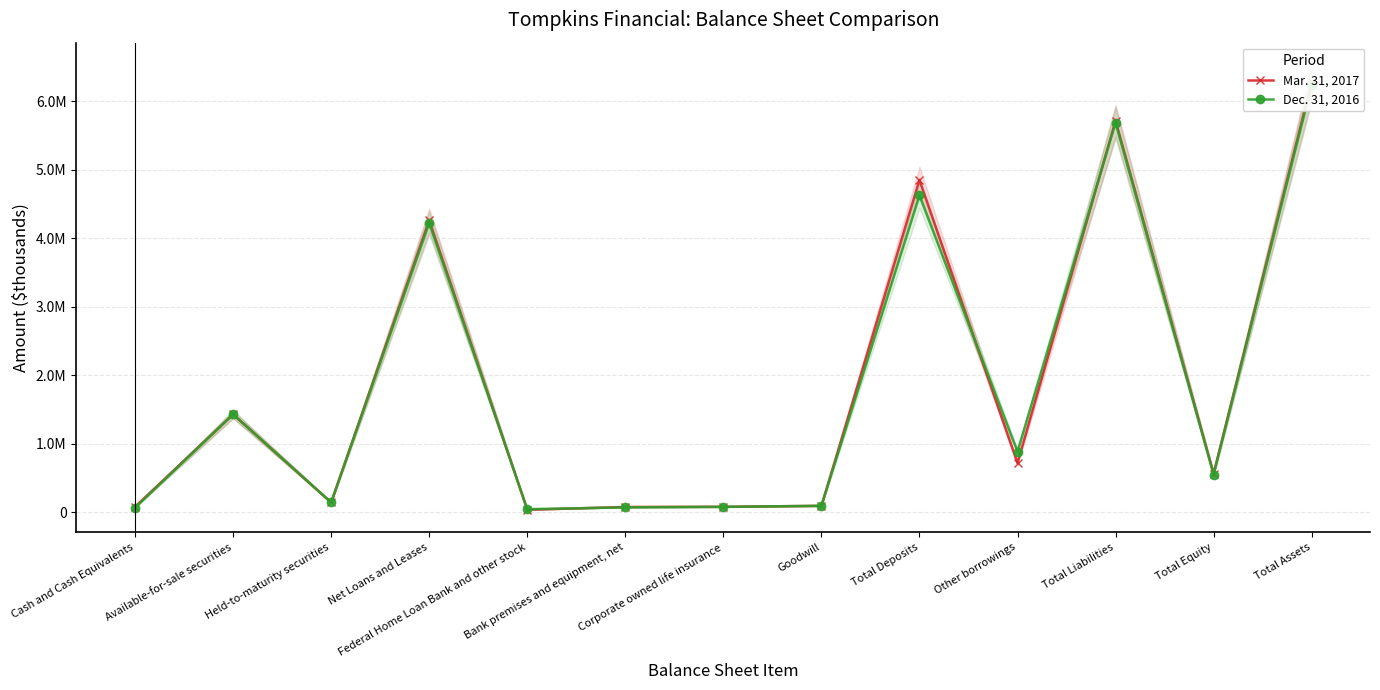

What is the total value across all series at Goodwill?

184914